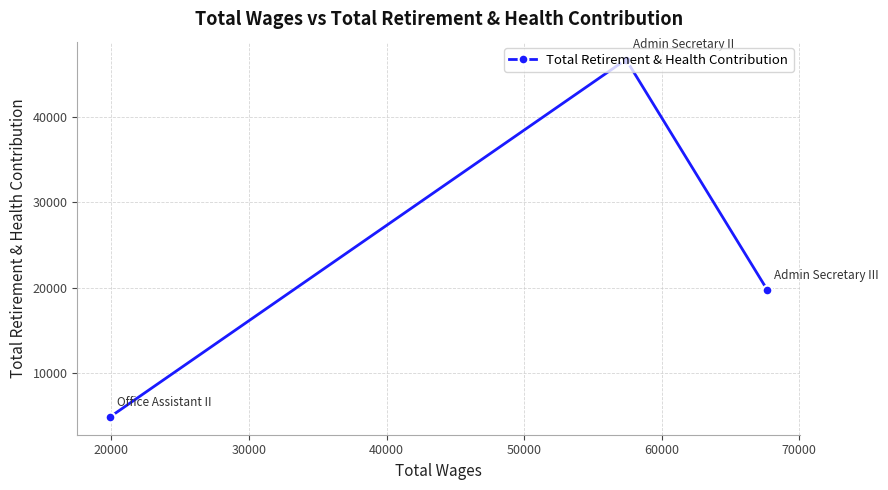

What is the value of the 3rd point from the left?

19731